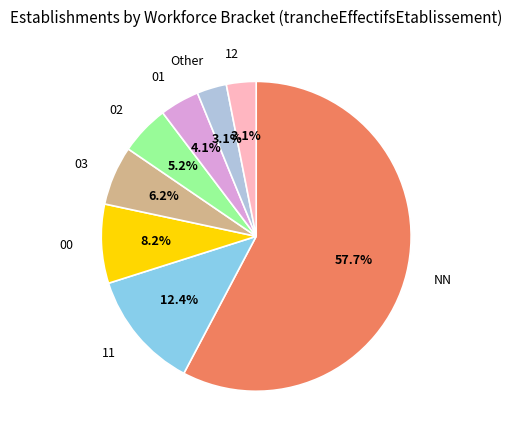

What percentage is the NN slice, to the nearest percent?

58%